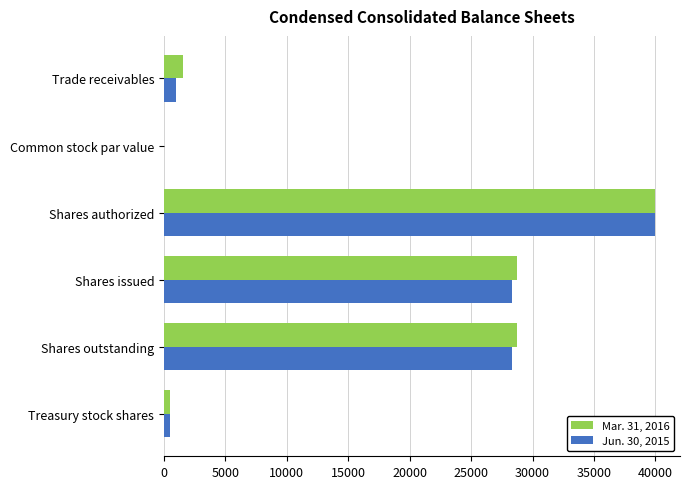

How many data points does each series have?

6